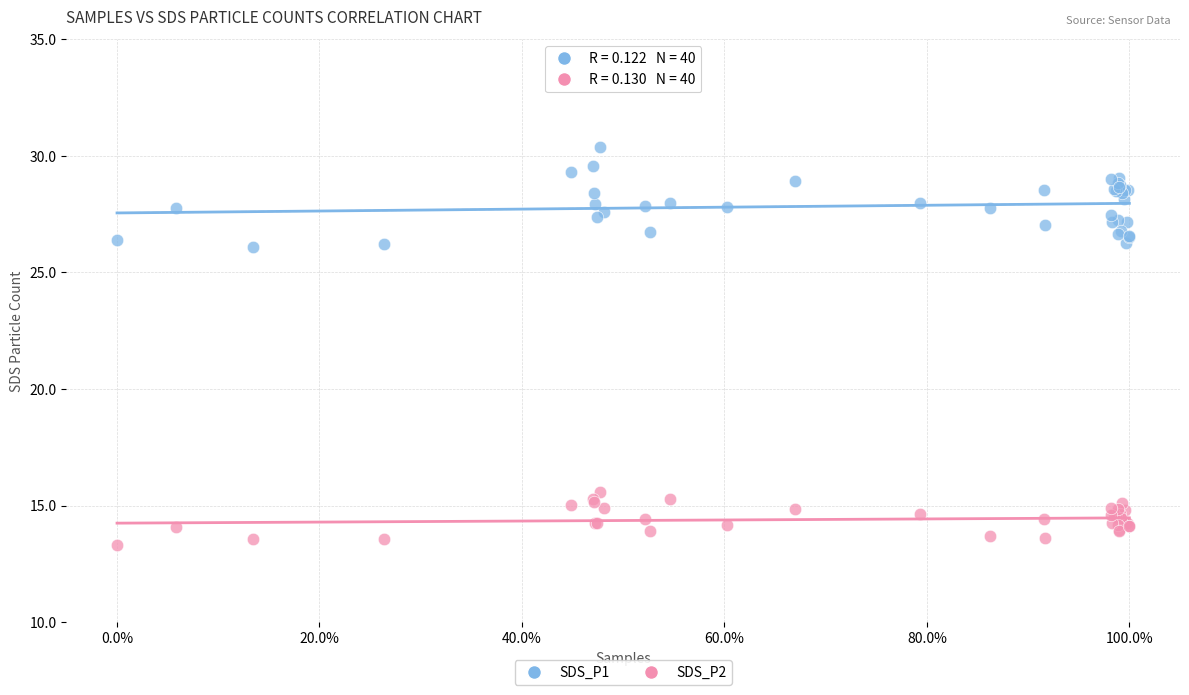

Which series has the largest Y range (max minus min)?

SDS_P1